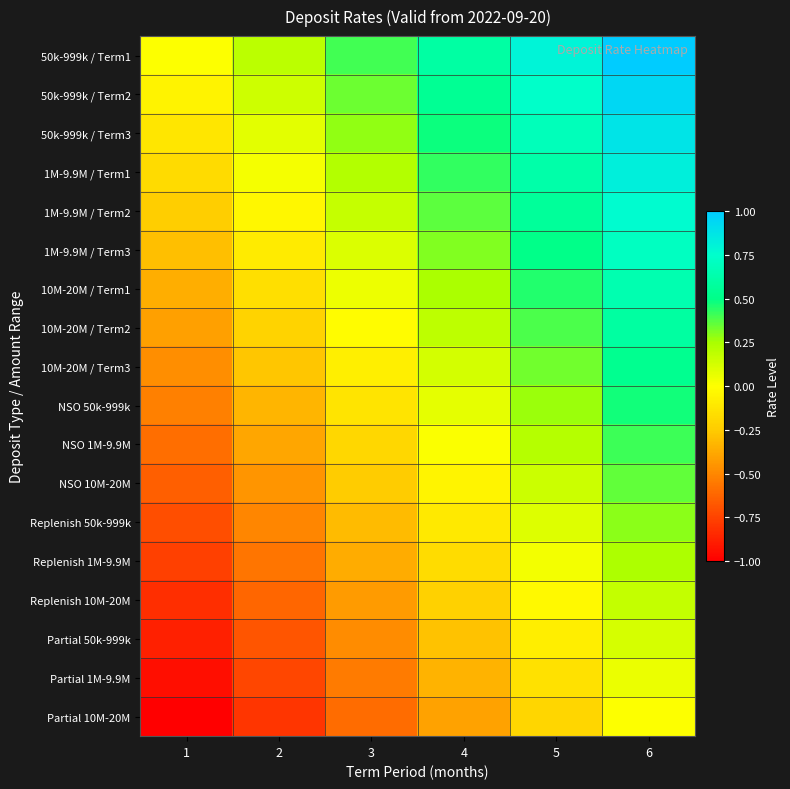

Rank the series at 6 from highest to lowest value.

50k-999k / Term1, 50k-999k / Term2, 50k-999k / Term3, 1M-9.9M / Term1, 1M-9.9M / Term2, 1M-9.9M / Term3, 10M-20M / Term1, 10M-20M / Term2, 10M-20M / Term3, NSO 50k-999k, NSO 1M-9.9M, NSO 10M-20M, Replenish 50k-999k, Replenish 1M-9.9M, Replenish 10M-20M, Partial 50k-999k, Partial 1M-9.9M, Partial 10M-20M